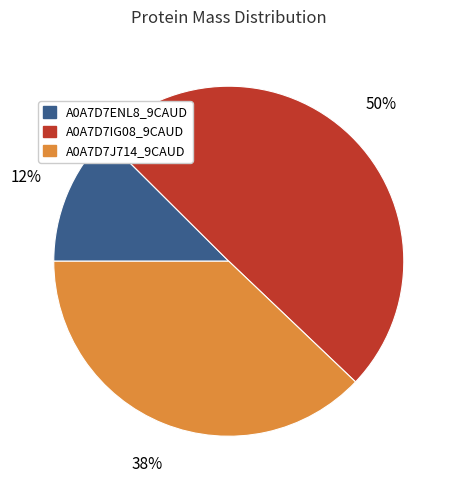

Which has a higher value, A0A7D7IG08_9CAUD or A0A7D7ENL8_9CAUD?

A0A7D7IG08_9CAUD